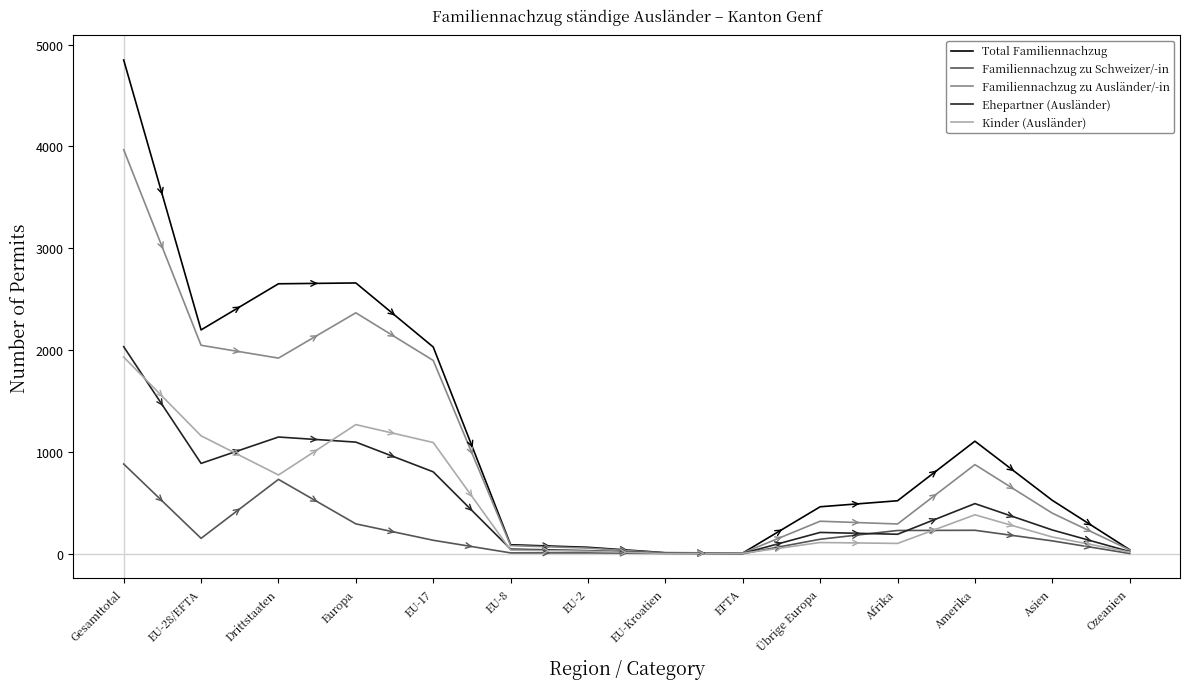

What is the sum of the Familiennachzug zu Ausländer/-in values at EU-2 and Afrika?

347